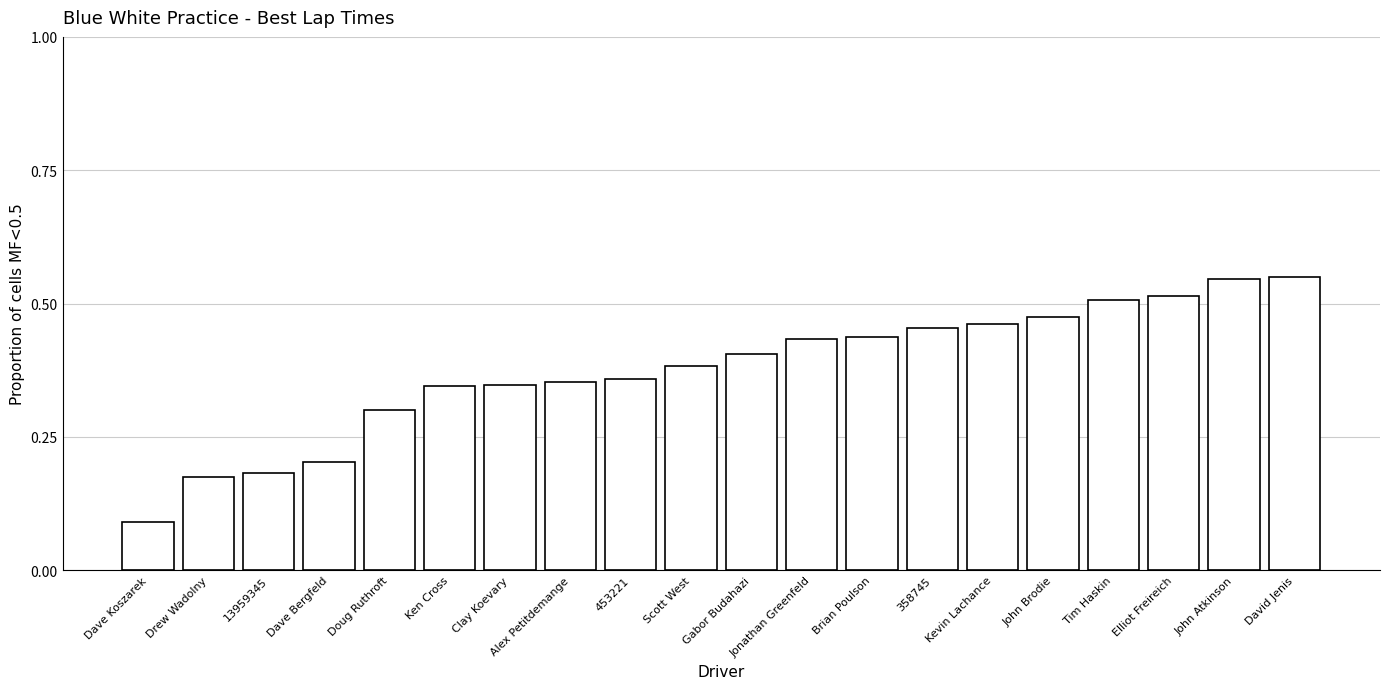

What is the sum of all values?

7.5